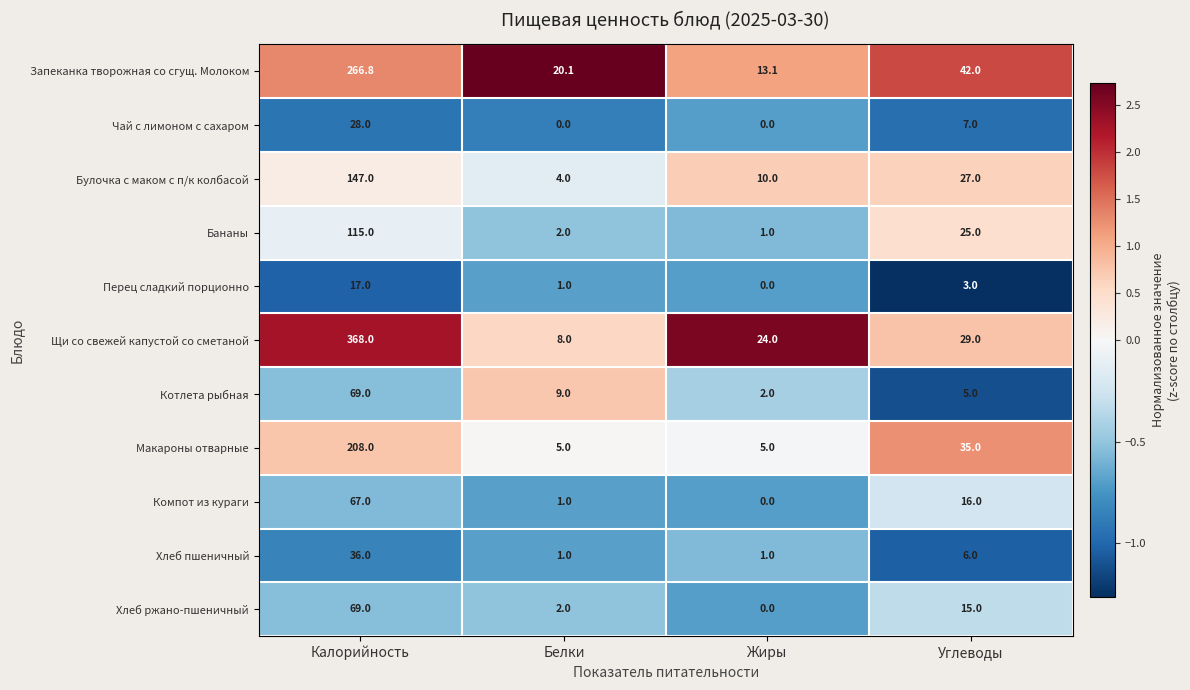

What is the spread (max minus min) of values at Калорийность?

351.0